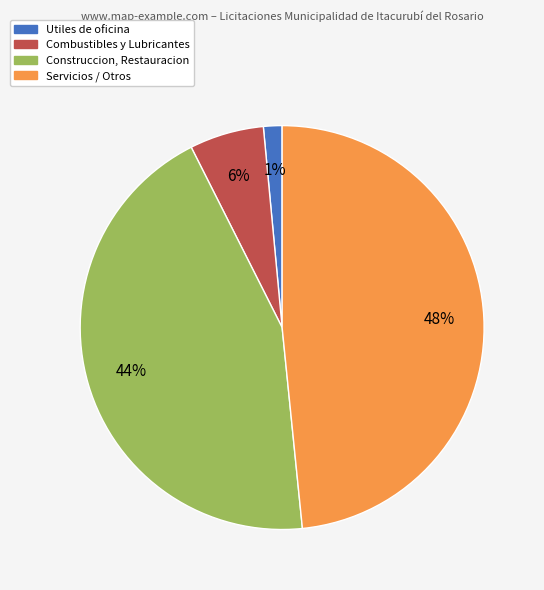

To the nearest percent, what is the difference between the largest and smallest slice percentages?

47%